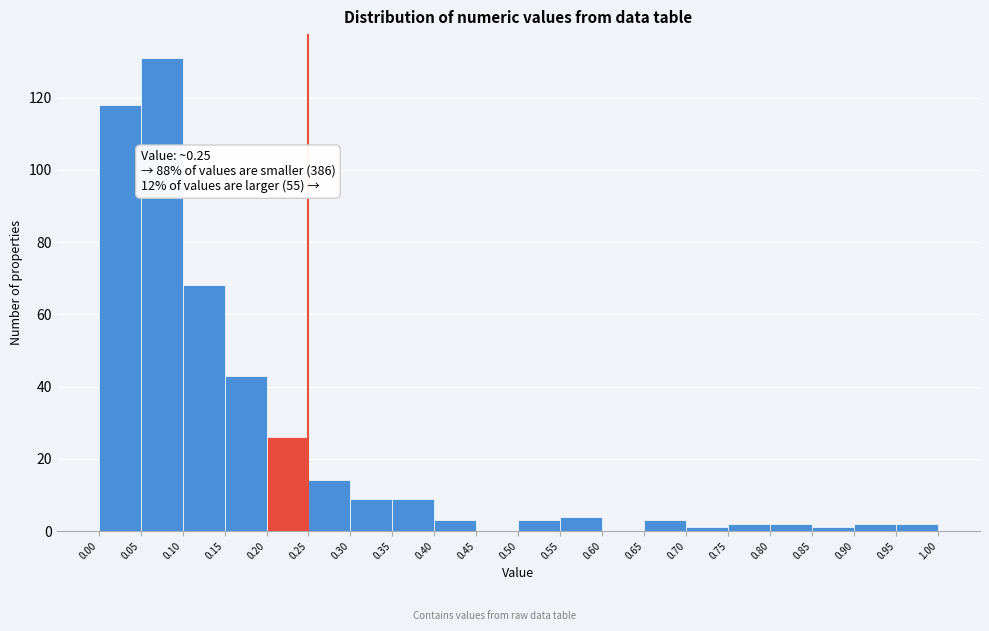

Over which range of the x-axis is the bar tallest?

0.05 to 0.10